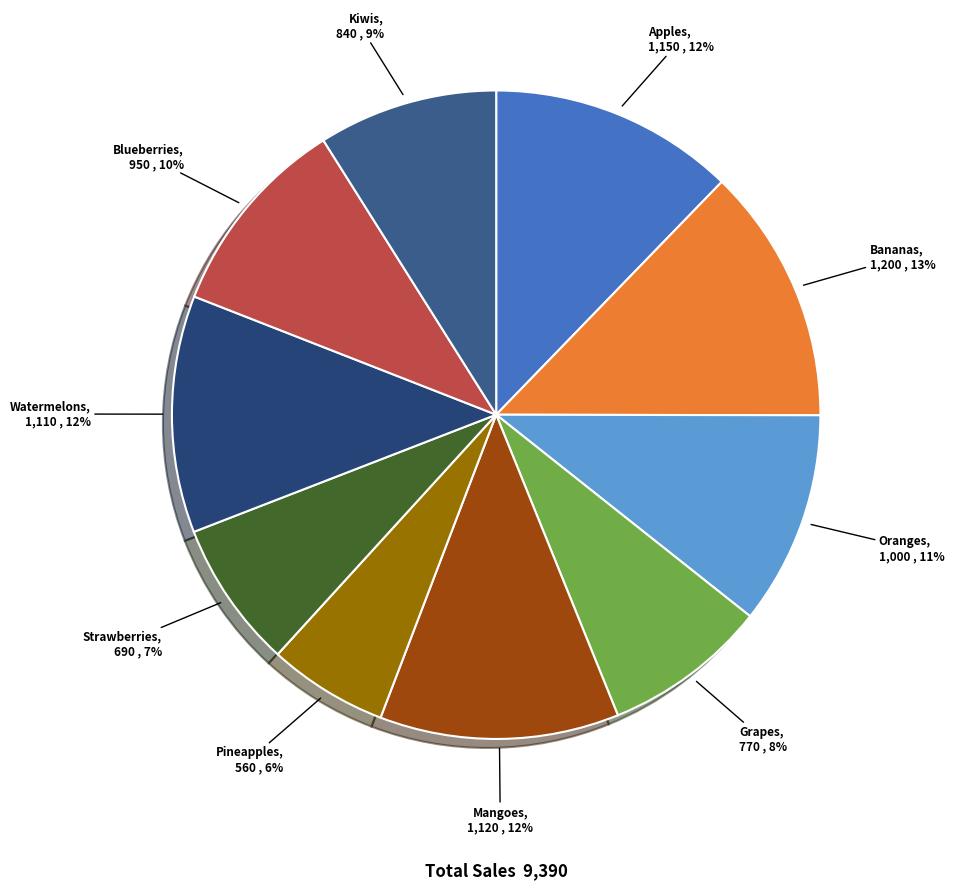

To the nearest percent, what portion does Mangoes represent?

12%